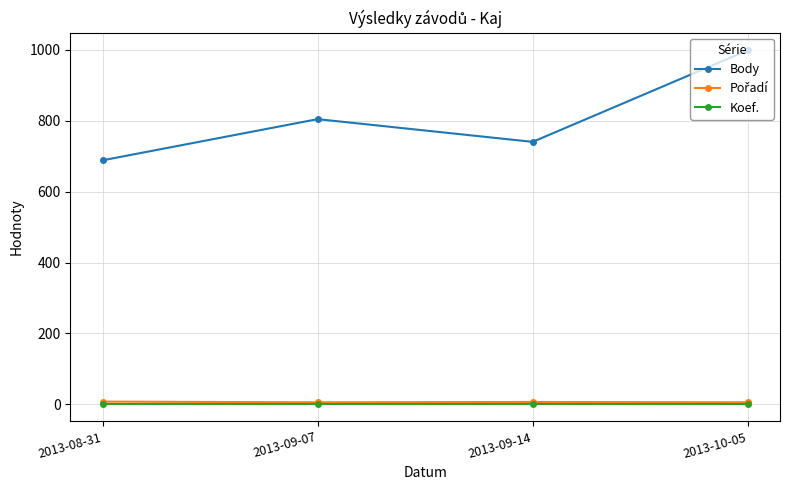

The value of Body at 2013-10-05 is 1513. True or false?

False